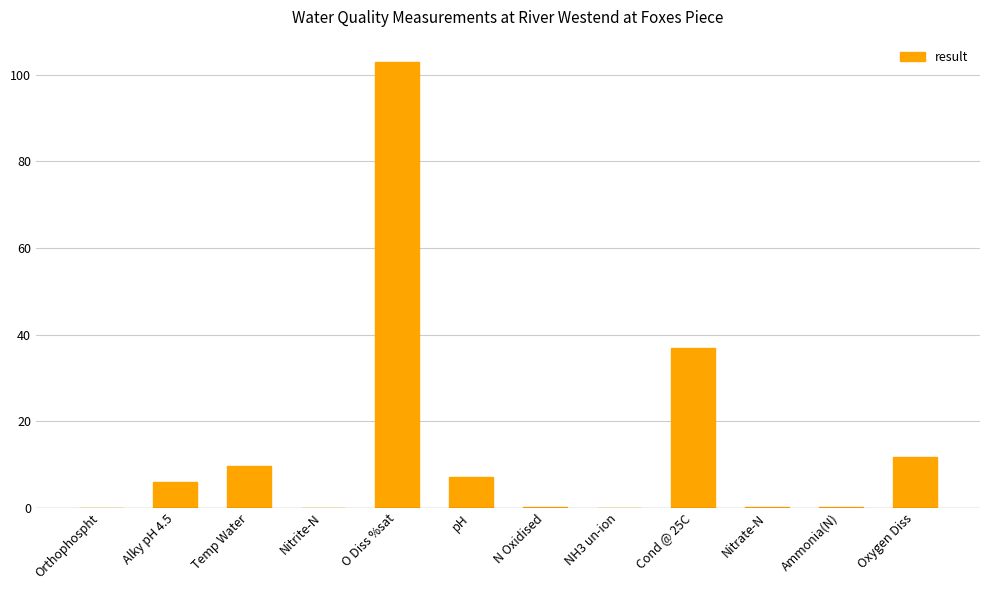

Which label corresponds to the largest value in the chart?

O Diss %sat